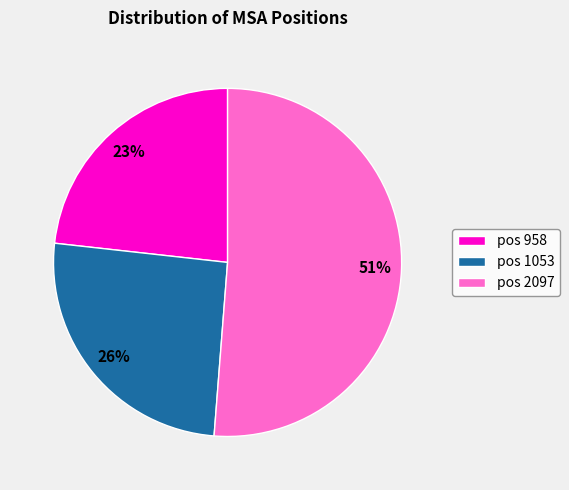

What percentage is the pos 1053 slice, to the nearest percent?

26%